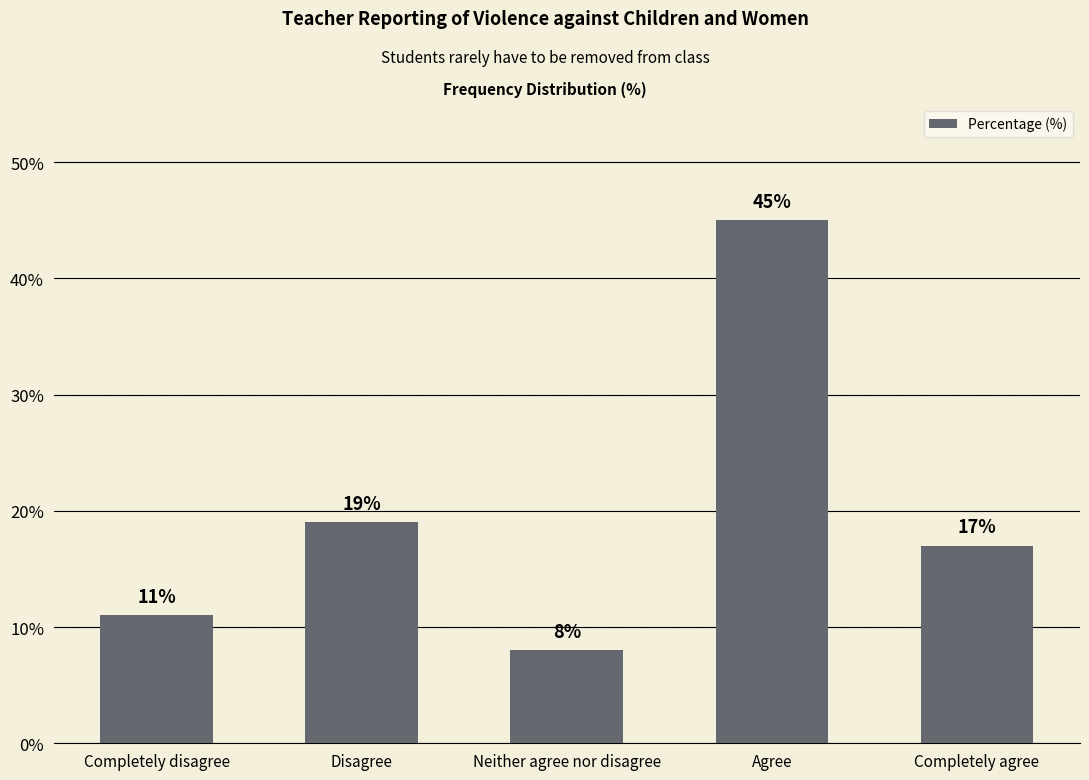

What is the label of the 1st bar from the right?

Completely agree